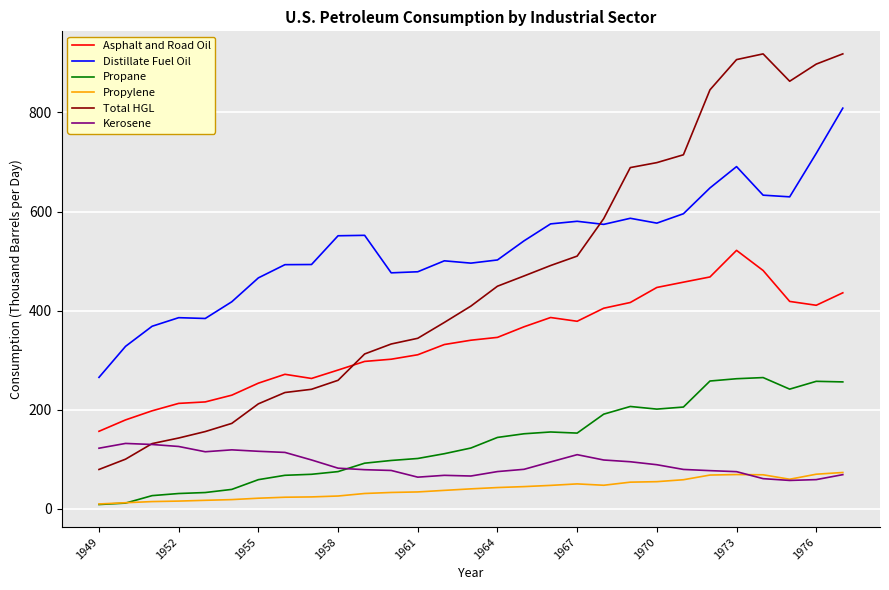

Which series has the widest spread of values?

Total HGL